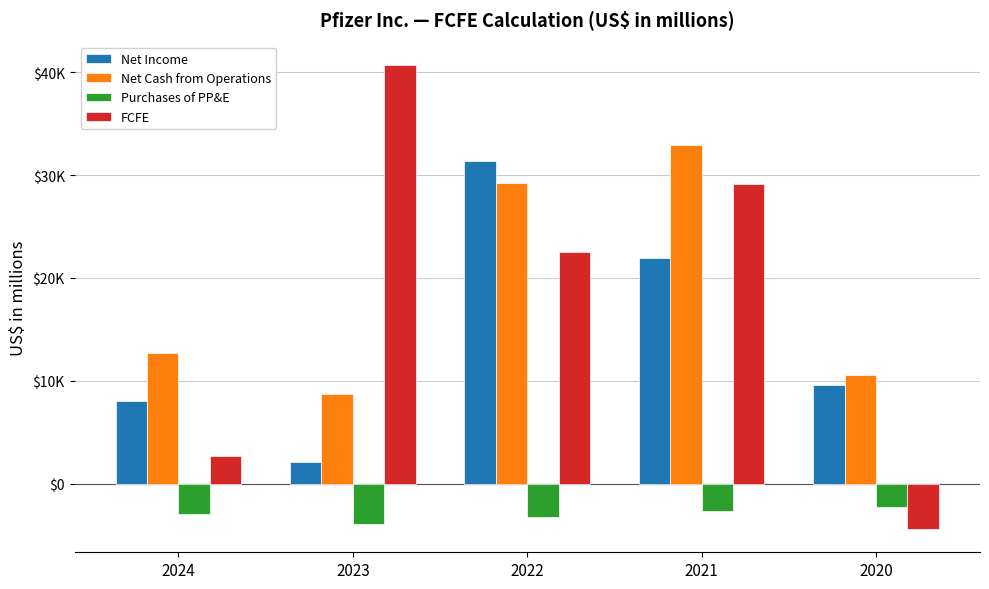

Are the bars grouped side by side (vs. stacked)?

Yes